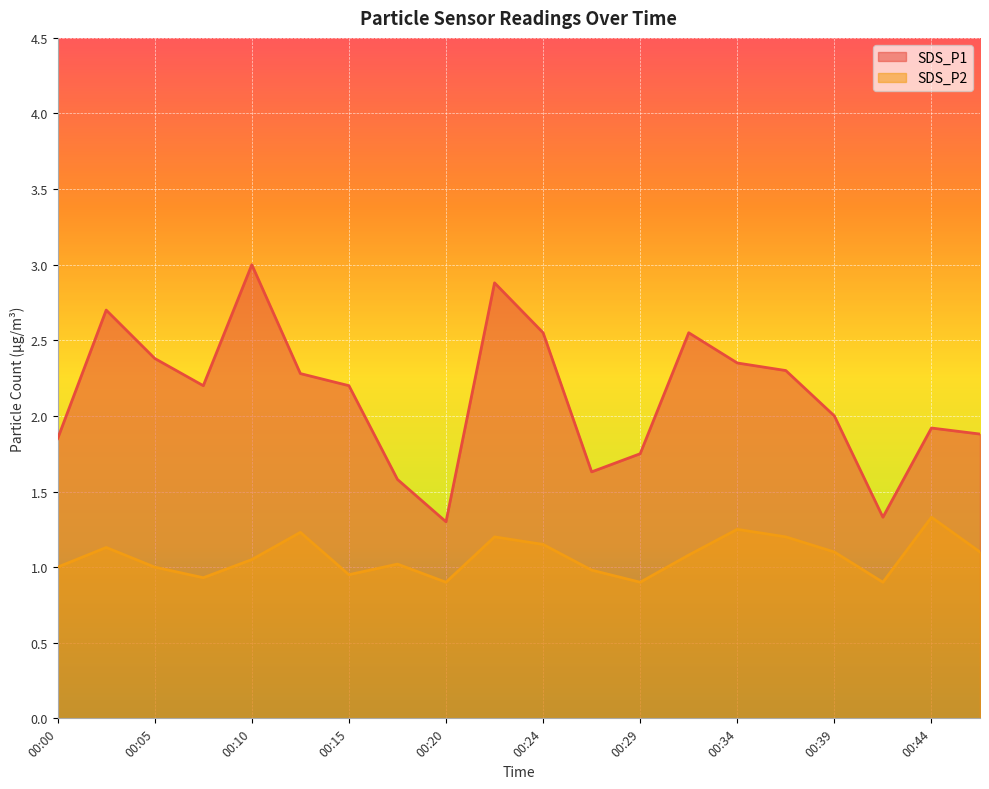

Reading left to right, what are all the values shown in this chart?

SDS_P1: 00:00=1.9	00:02=2.7	00:05=2.4	00:07=2.2	00:10=3.0	00:12=2.3	00:15=2.2	00:17=1.6	00:20=1.3	00:22=2.9	00:24=2.5	00:27=1.6	00:29=1.8	00:32=2.5	00:34=2.4	00:36=2.3	00:39=2.0	00:41=1.3	00:44=1.9	00:46=1.9
SDS_P2: 00:00=1.0	00:02=1.1	00:05=1.0	00:07=0.9	00:10=1.1	00:12=1.2	00:15=0.9	00:17=1.0	00:20=0.9	00:22=1.2	00:24=1.1	00:27=1.0	00:29=0.9	00:32=1.1	00:34=1.2	00:36=1.2	00:39=1.1	00:41=0.9	00:44=1.3	00:46=1.1